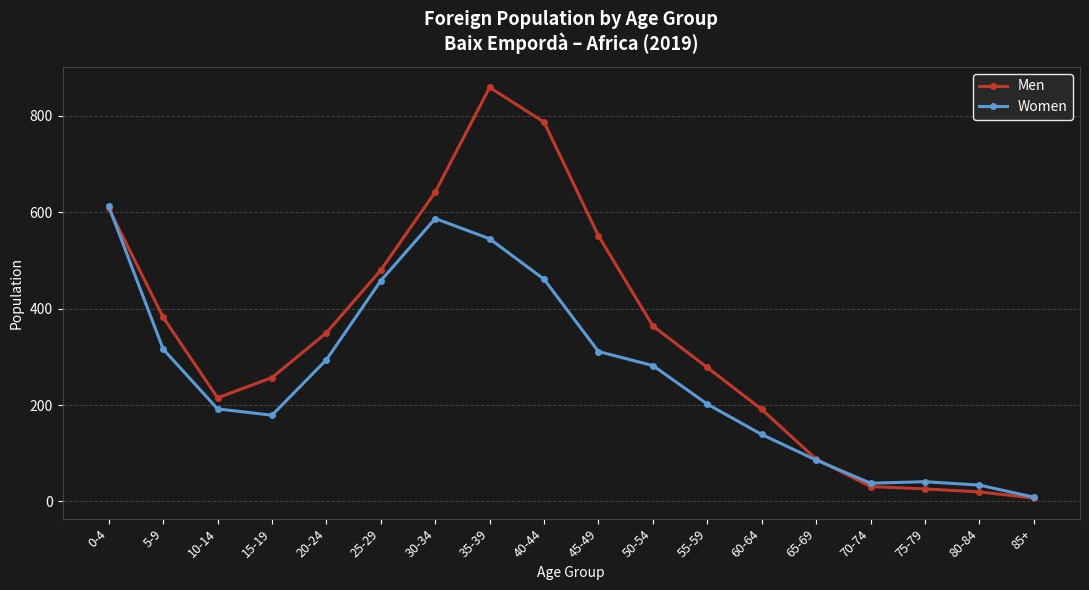

How many data points does each series have?

18